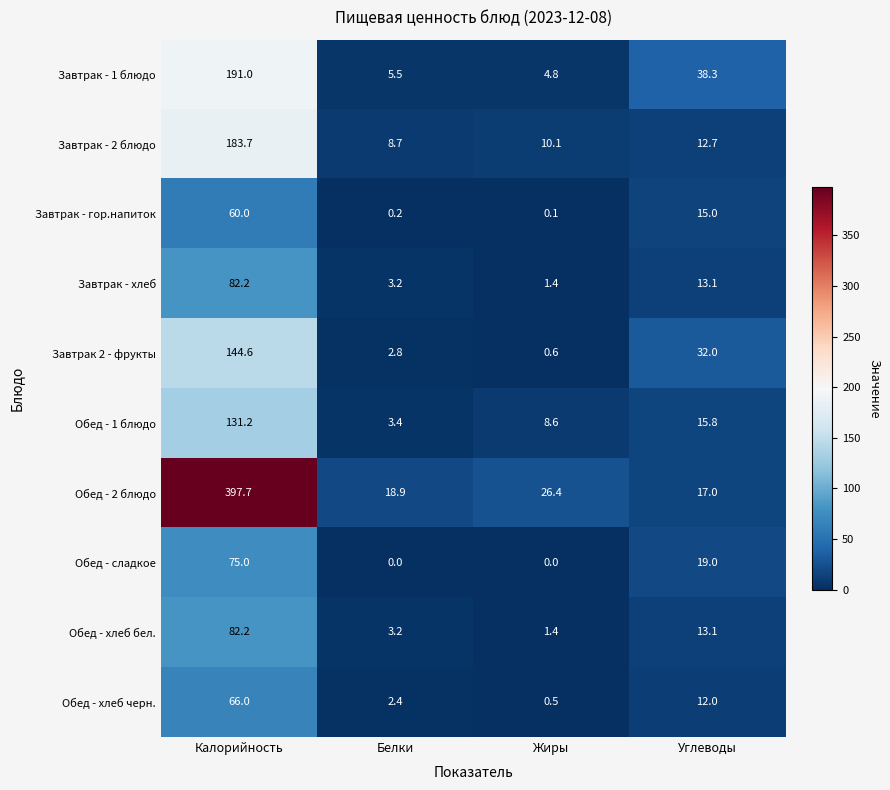

At which label is Завтрак - гор.напиток closest to 30?

Углеводы